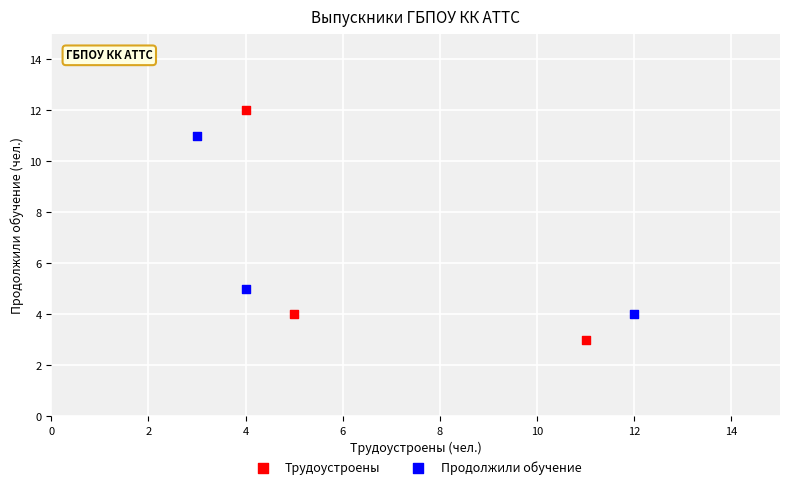

Which series reaches the maximum Y coordinate?

Трудоустроены